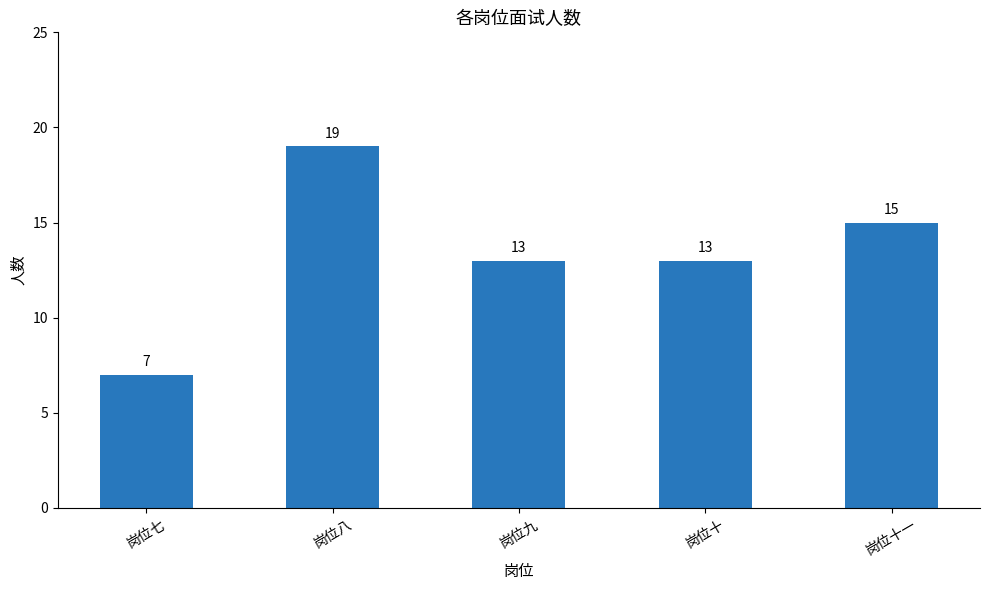

The chart shows a value of 2 at 岗位七. True or false?

False